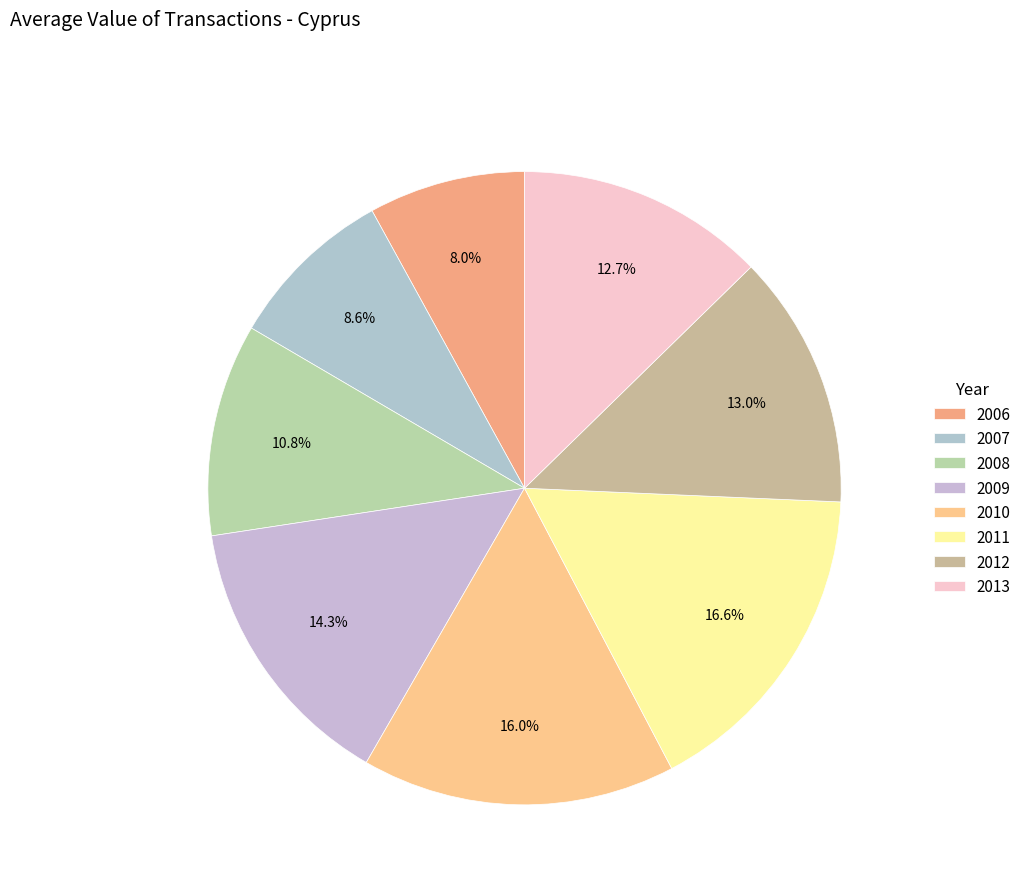

Approximately how many times larger is the value at 2006 compared to 2012?

0.6